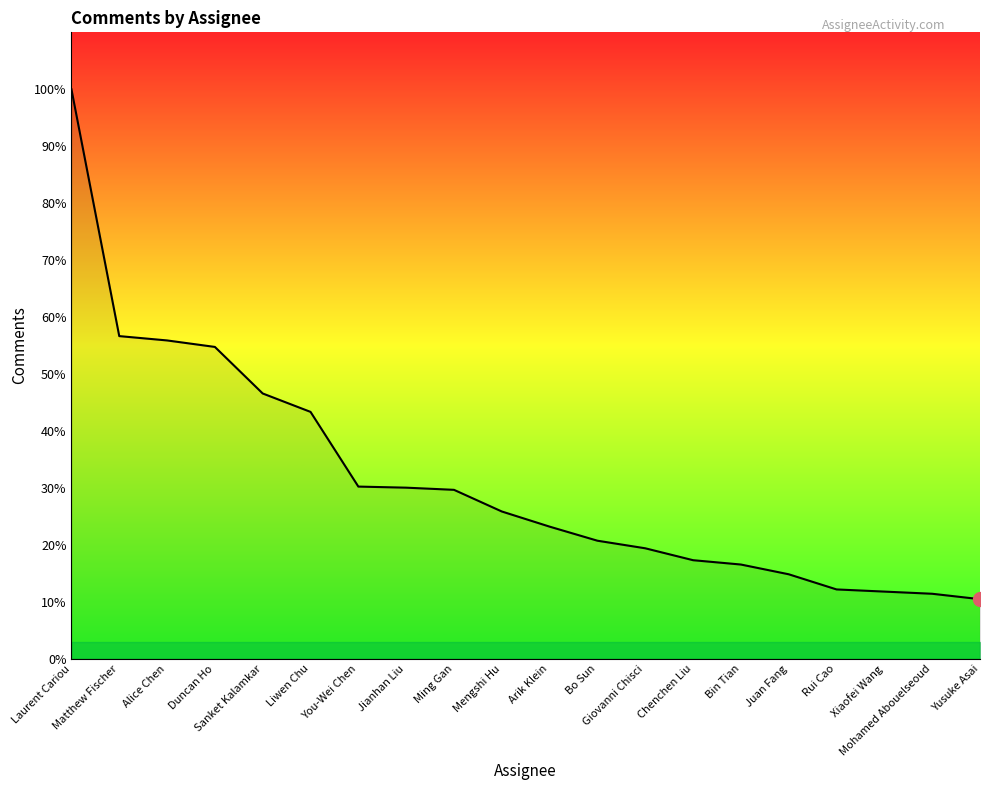

Where is the data nearest to the value 290?

Duncan Ho